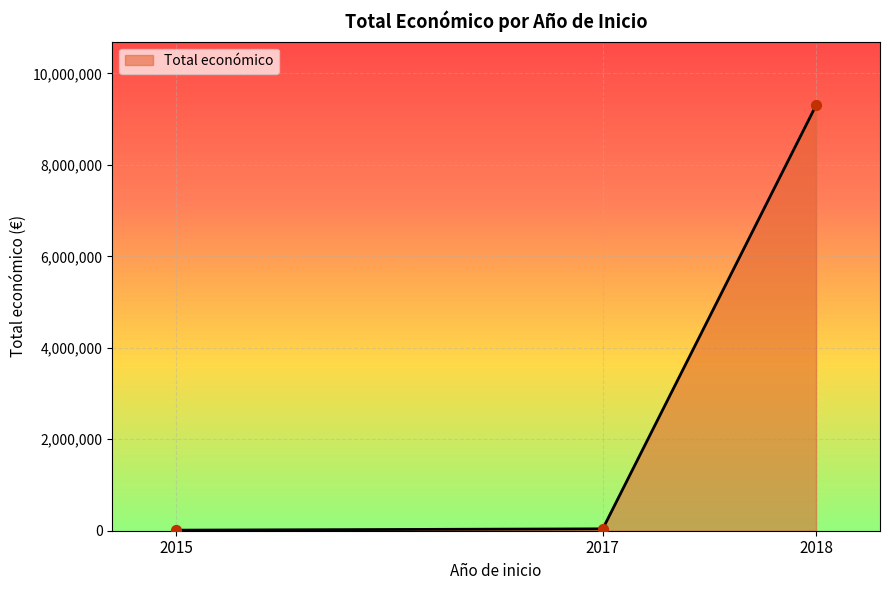

Which has a higher value, 2018 or 2015?

2018